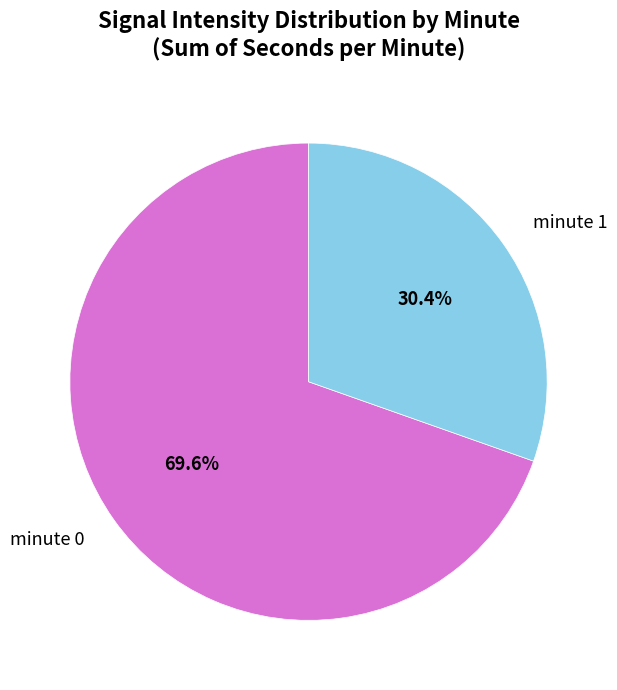

What portion of the pie excludes minute 1?

69.6%